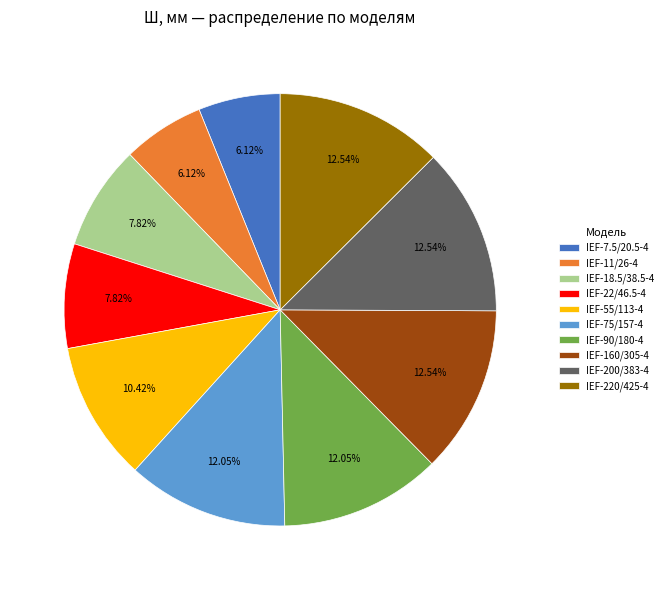

The IEF-200/383-4 slice represents 3% of the pie. True or false?

False